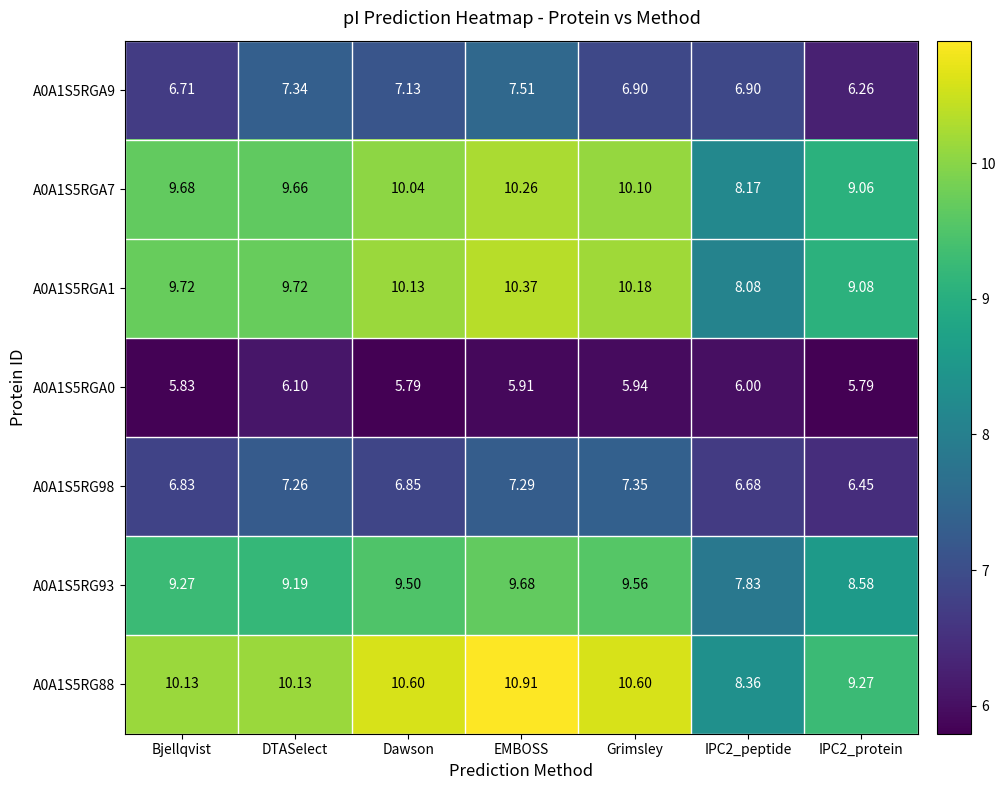

Which category has the highest value across all series?

EMBOSS